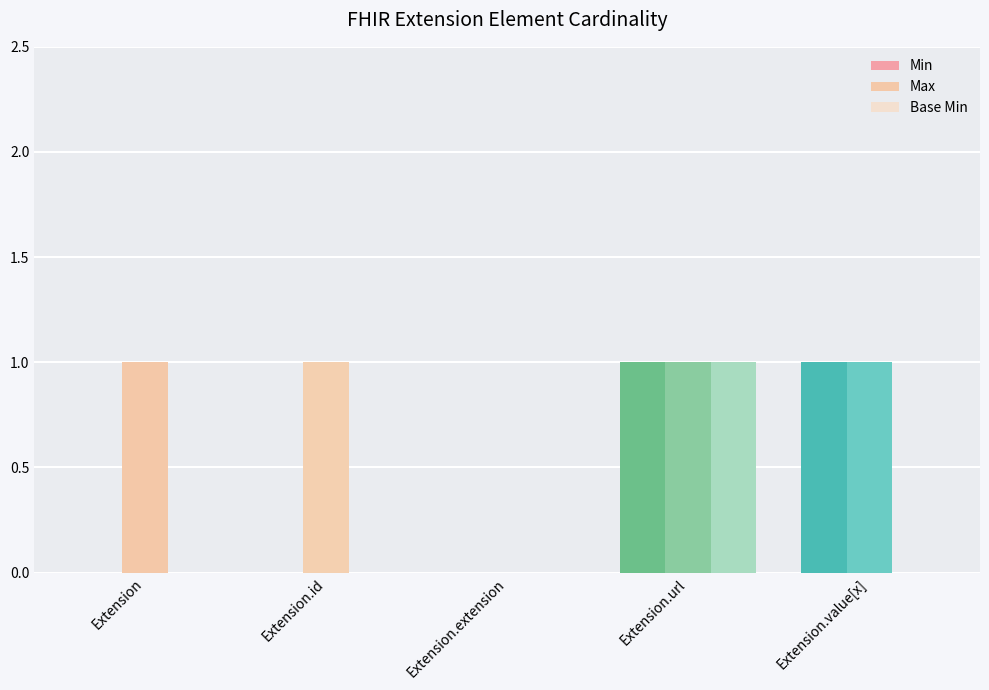

The value of Max at Extension.url is 2. True or false?

False